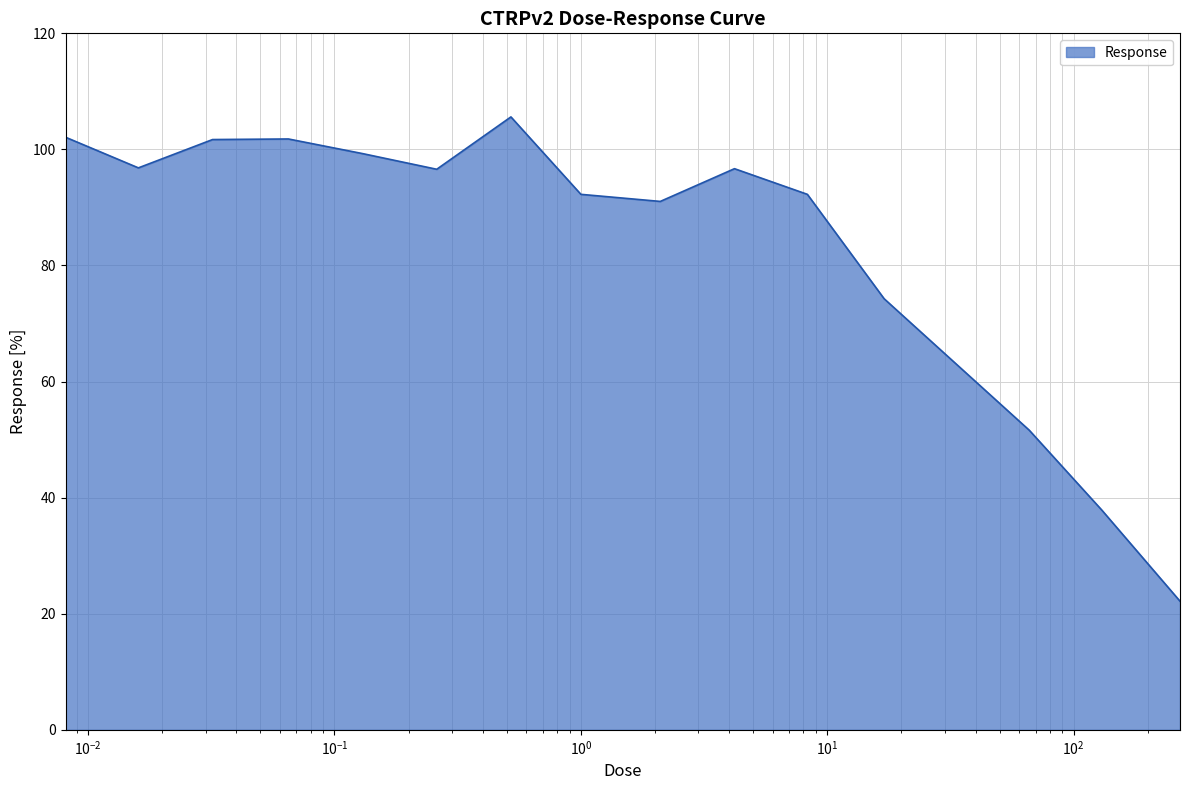

What is the difference between the maximum and minimum values?

83.4